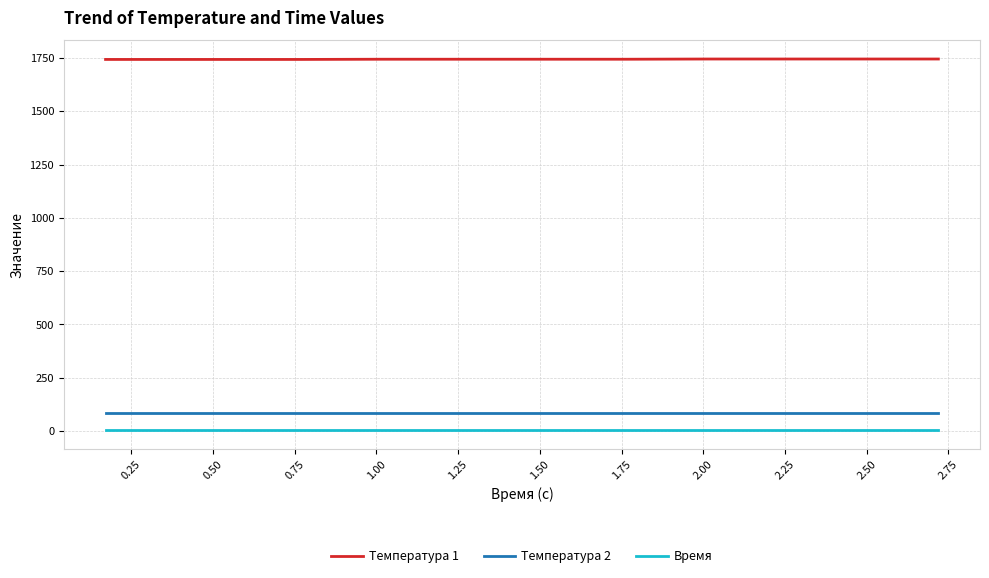

True or false: Время and Температура 2 cross at least once.

False